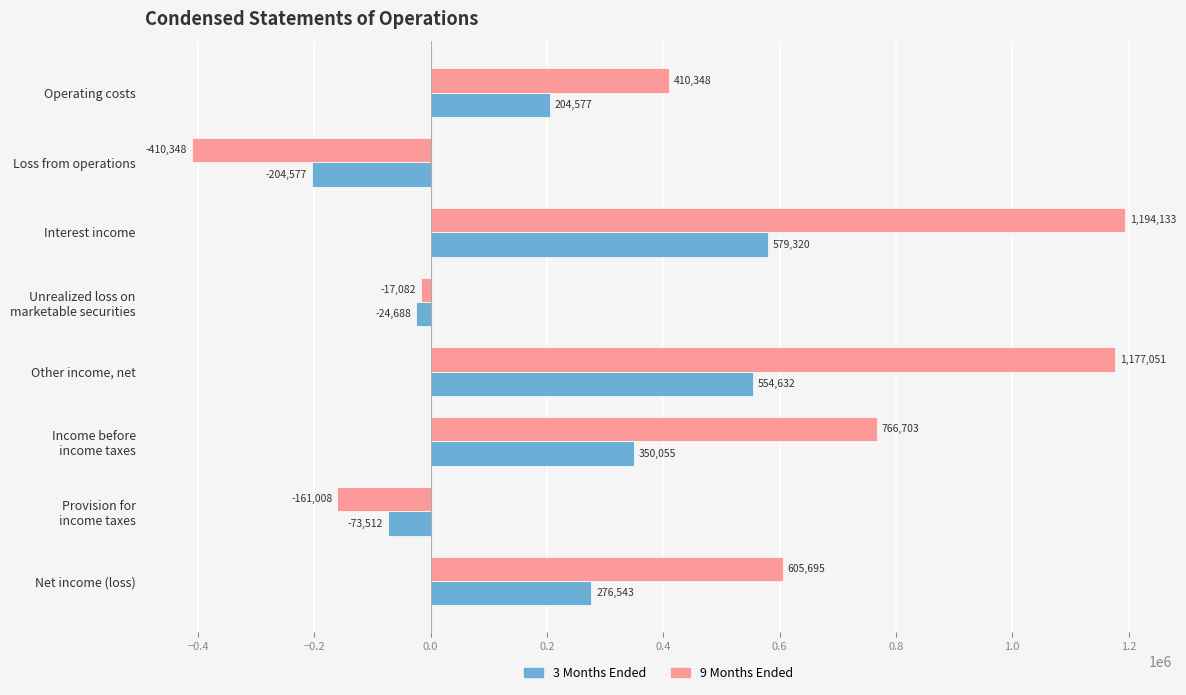

How many data points does each series have?

8